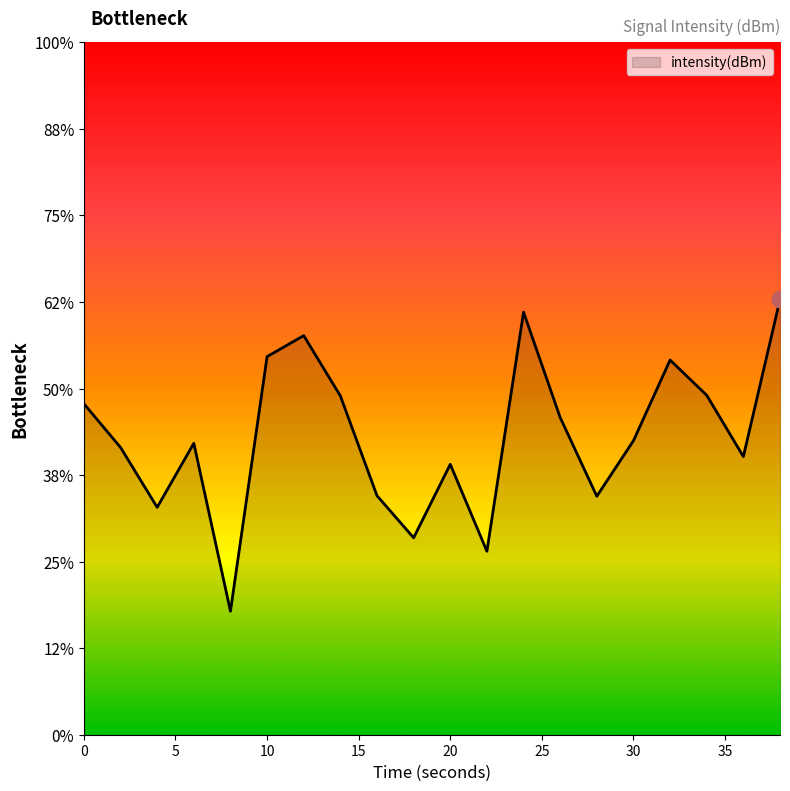

Rank the categories by value from highest to lowest.

38, 24, 12, 10, 32, 34, 14, 0, 26, 30, 6, 2, 36, 20, 16, 28, 4, 18, 22, 8